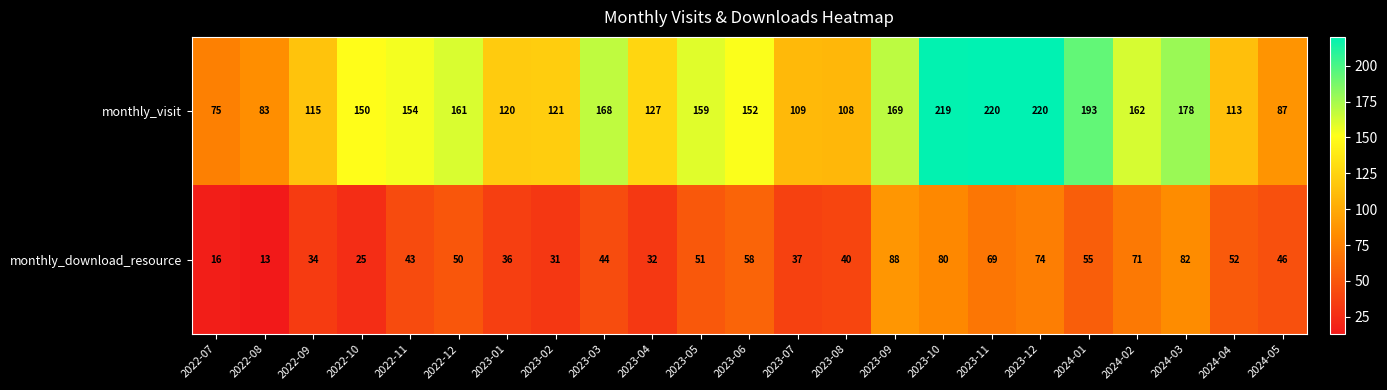

At which category does the chart reach its minimum across all series?

2022-08